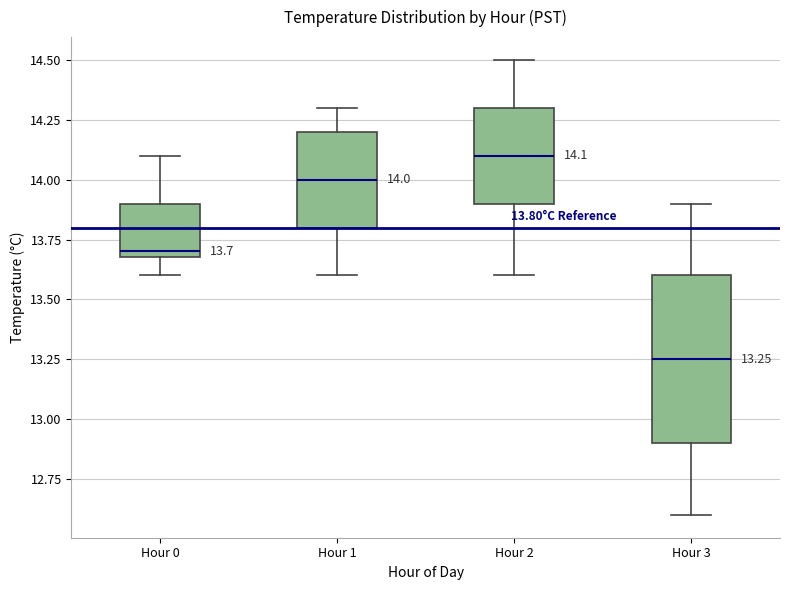

Comparing the boxes themselves (not the whiskers), which one is the tallest?

Hour 3